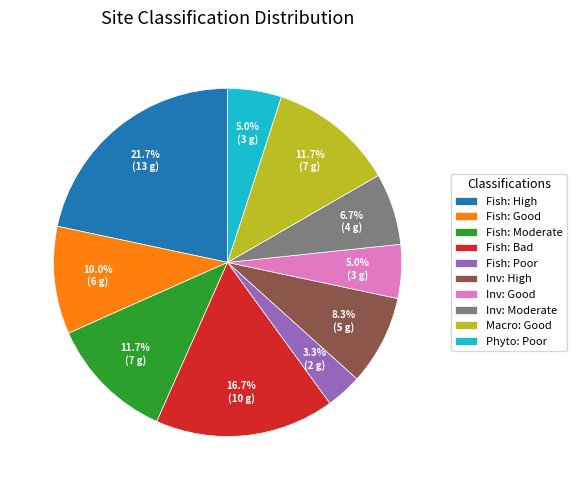

Combined, what portion of the pie is Fish: Good and Macro: Good?

21.7%